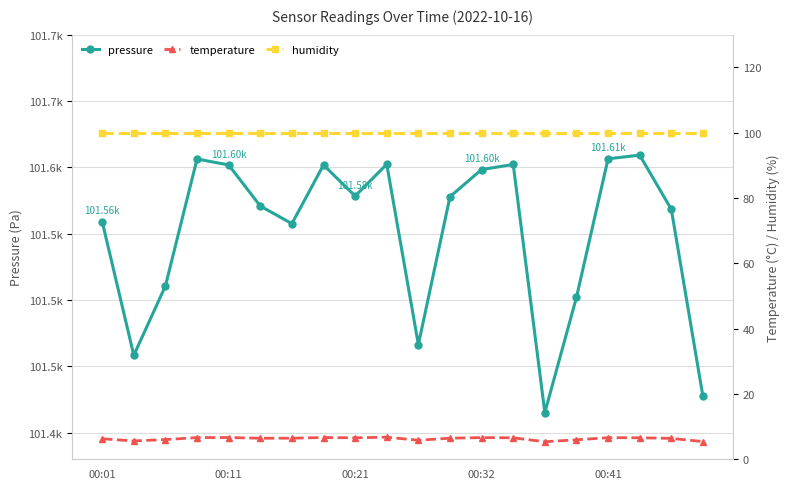

The pressure series shows 146034.3 at 00:01. True or false?

False